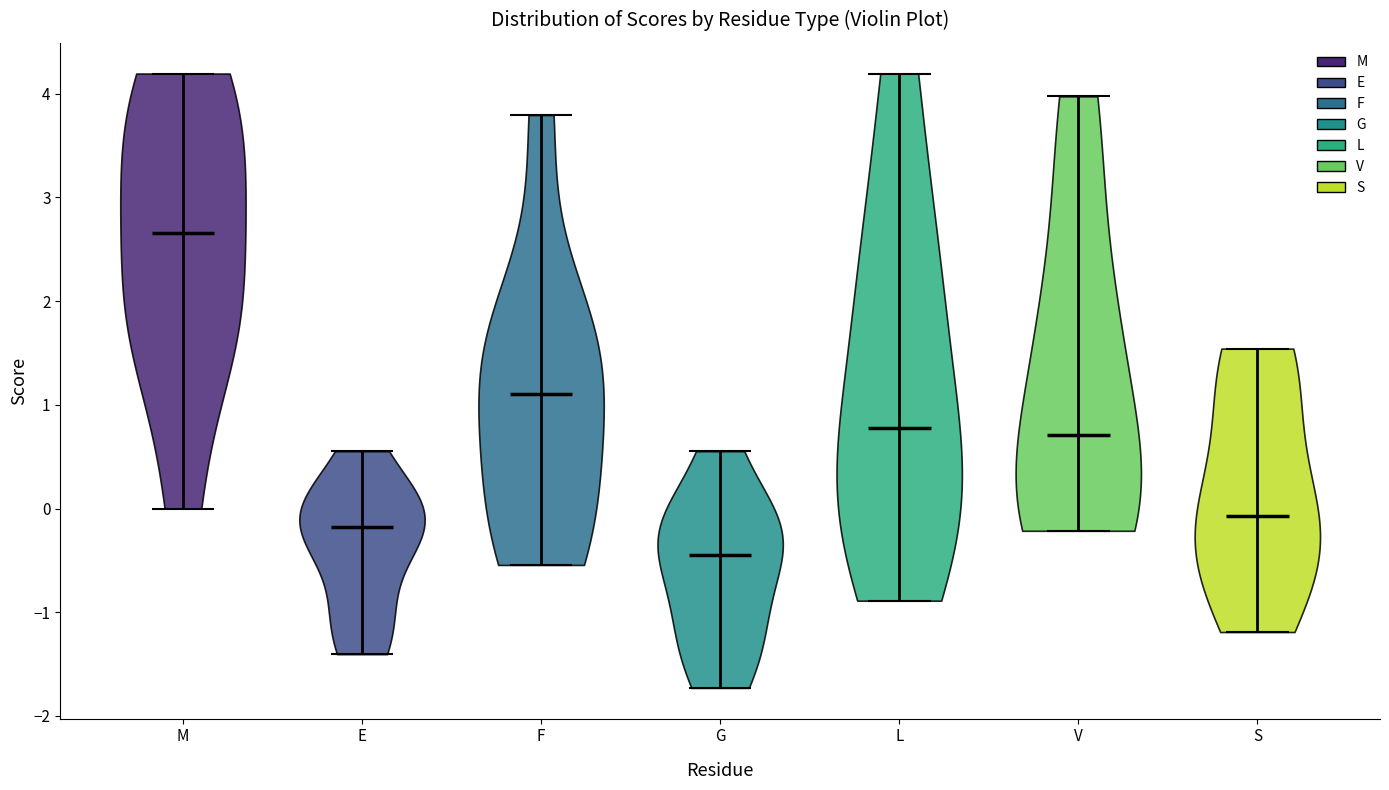

Reading left to right, read every violin against the y-axis: where its median line is, and the lowest and highest points it reaches. The values are not printed on the chart, so give them approximately, as read against the axis.

M: median line 2.7, lowest point 0.0, highest point 4.2
E: median line -0.2, lowest point -1.4, highest point 0.6
F: median line 1.1, lowest point -0.5, highest point 3.8
G: median line -0.4, lowest point -1.7, highest point 0.6
L: median line 0.8, lowest point -0.9, highest point 4.2
V: median line 0.7, lowest point -0.2, highest point 4.0
S: median line -0.1, lowest point -1.2, highest point 1.5